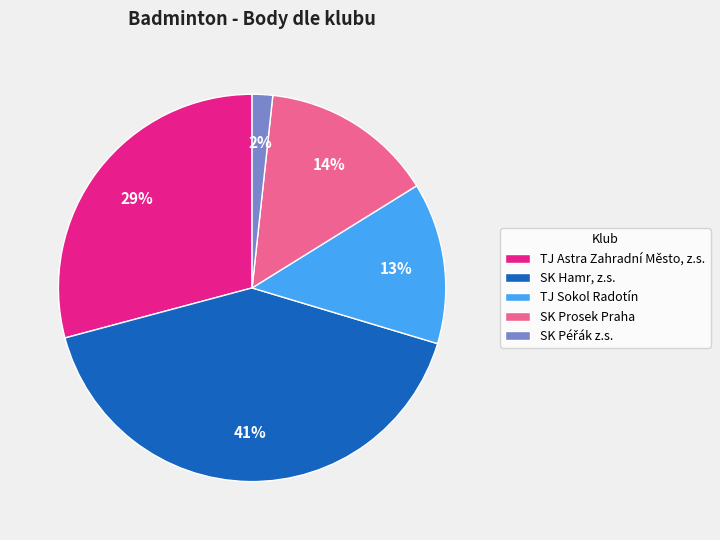

To the nearest percent, what is the difference between the SK Prosek Praha and TJ Astra Zahradní Město, z.s. slice percentages?

15%